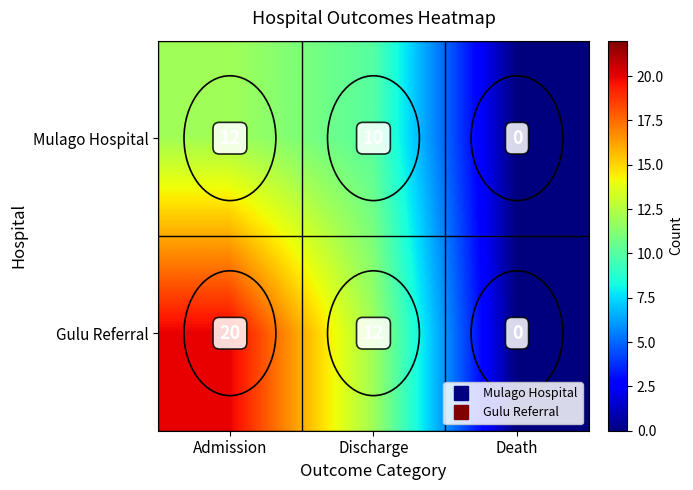

At how many categories does at least one series exceed 8?

2